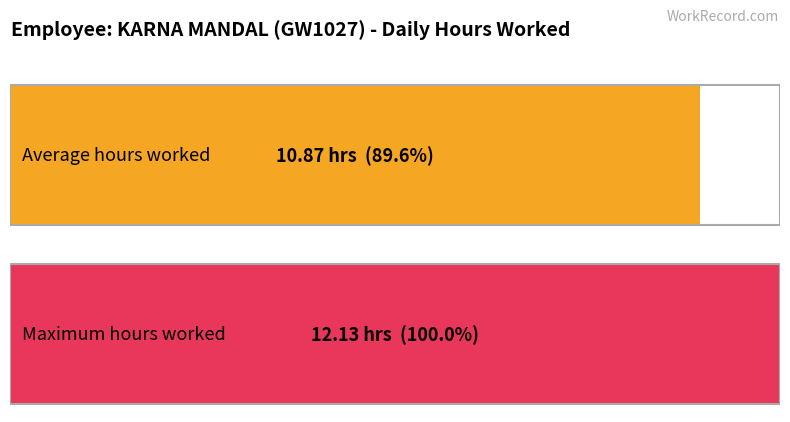

Does the chart contain stacked bars?

No